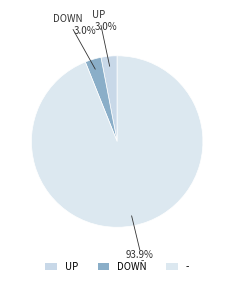

Combined, do UP and - account for over 50%?

Yes